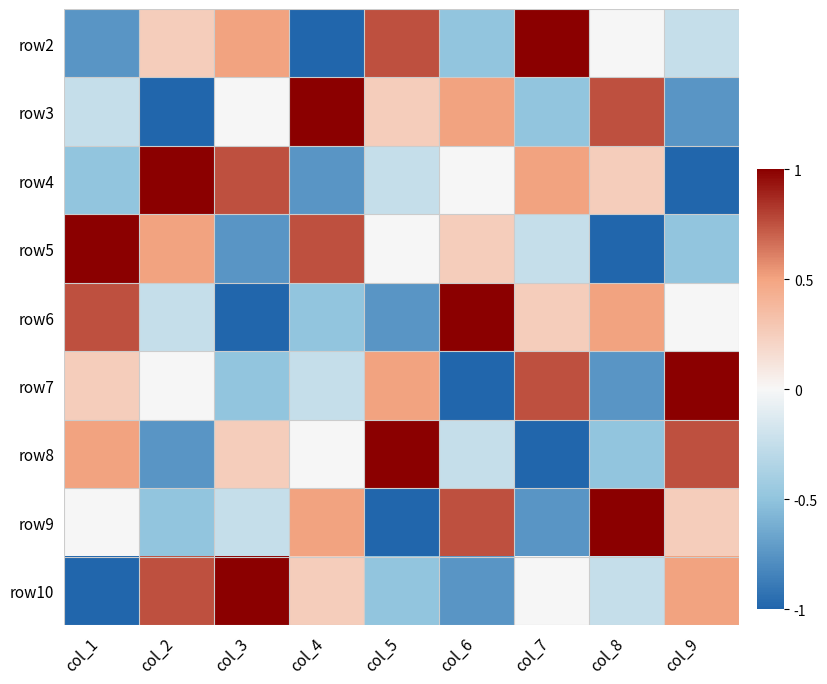

List the series in order of their peak value, lowest first.

row2, row3, row4, row5, row6, row7, row8, row9, row10